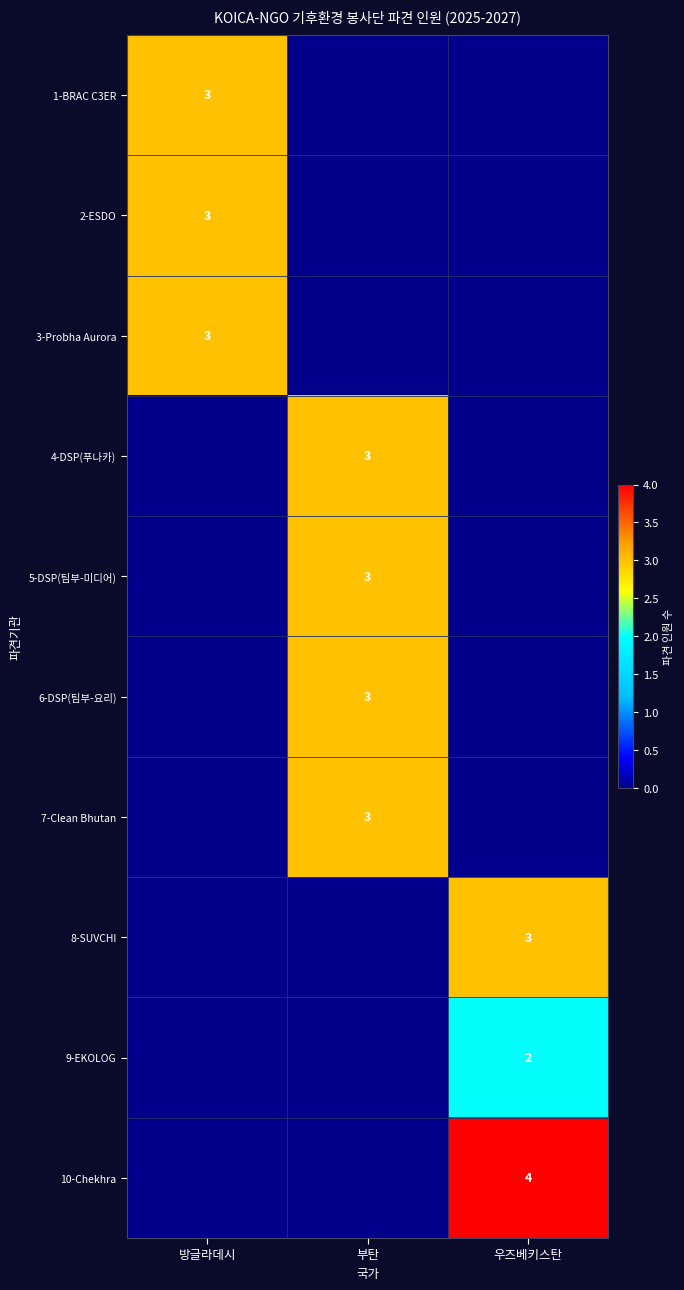

The 6-DSP(팀부-요리) series shows 3 at 부탄. True or false?

True